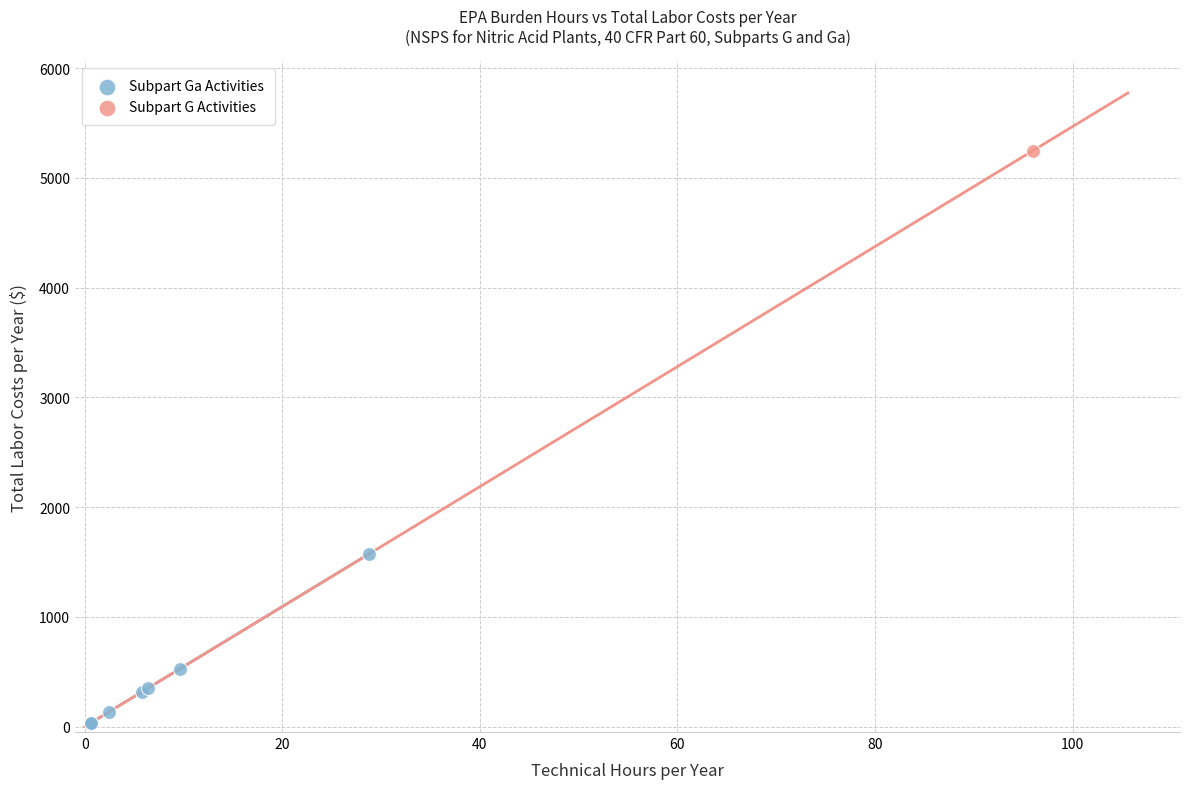

What are all the series names shown in the legend?

Subpart Ga Activities, Subpart G Activities